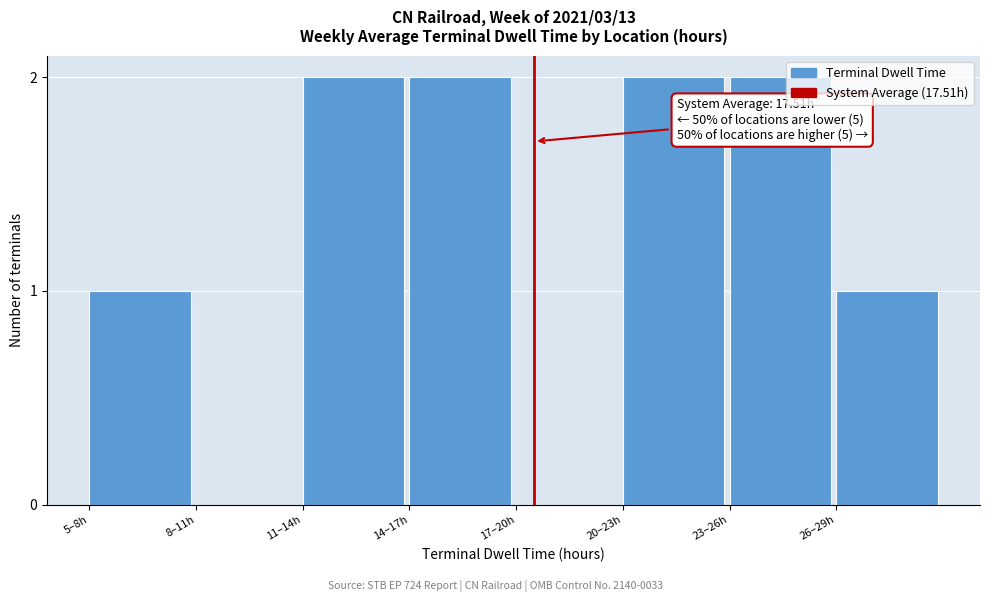

Reading right to left, transcribe all the data shown in this chart.

26–29h=1	23–26h=2	20–23h=2	17–20h=0	14–17h=2	11–14h=2	8–11h=0	5–8h=1